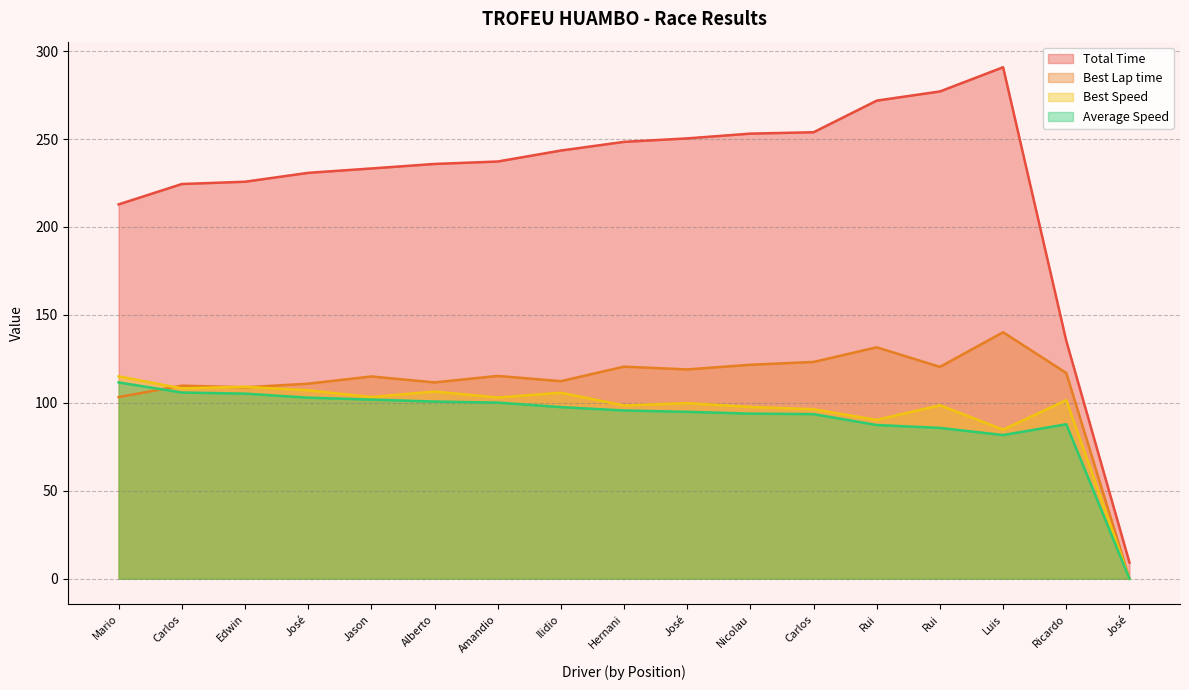

After their last crossing, which series has the higher values: Average Speed or Best Lap time?

Best Lap time